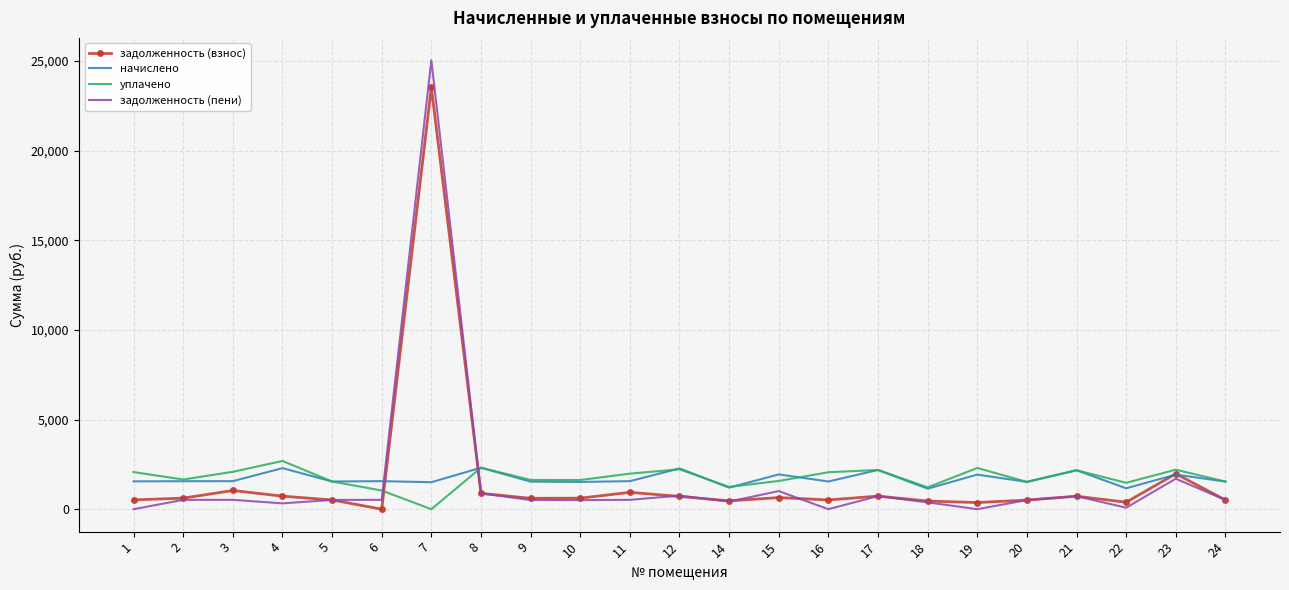

Is the value of уплачено at 23 greater than the value of начислено at 5?

Yes